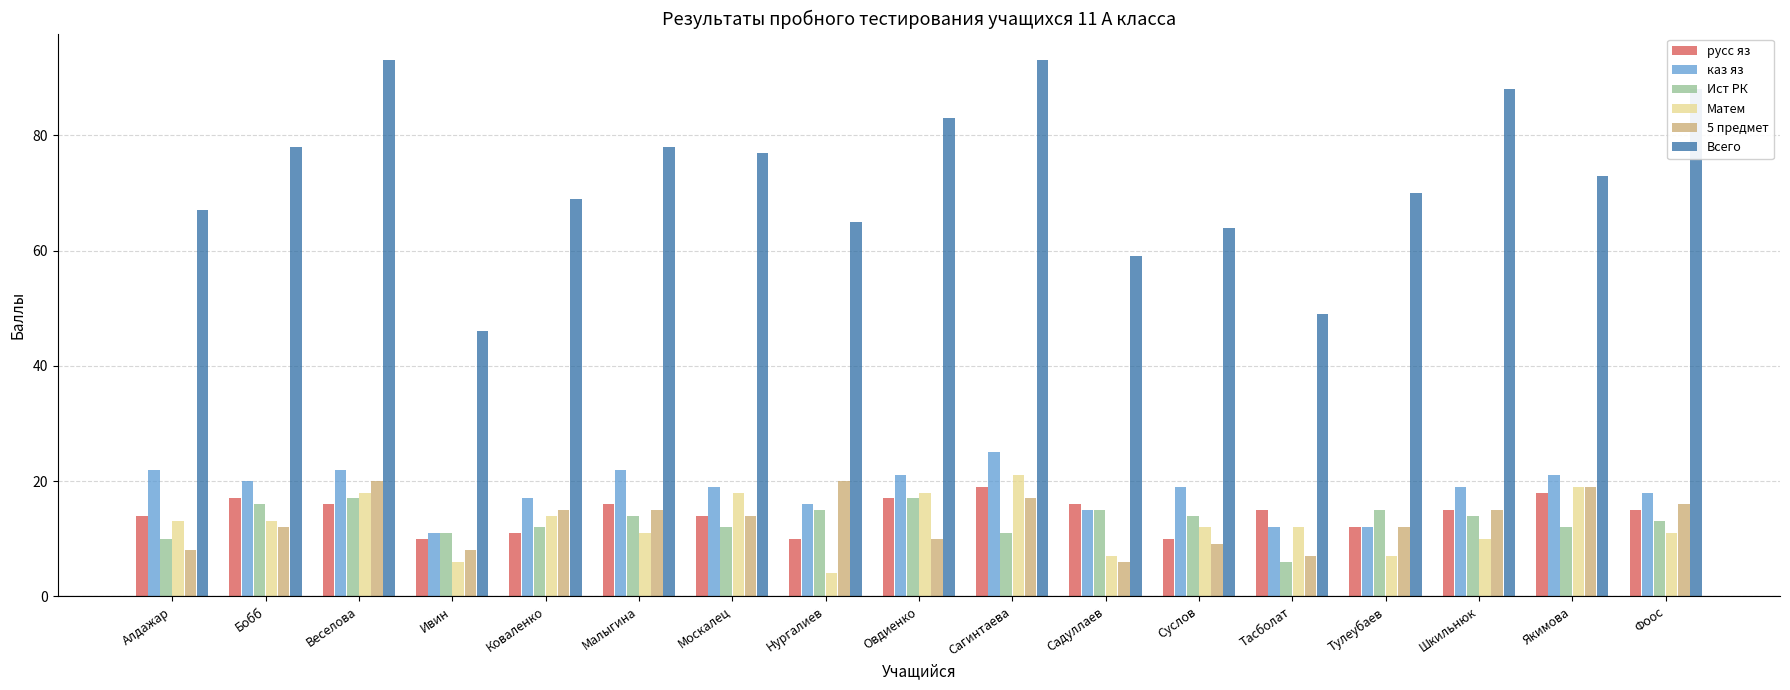

Which series has the widest spread of values?

Всего